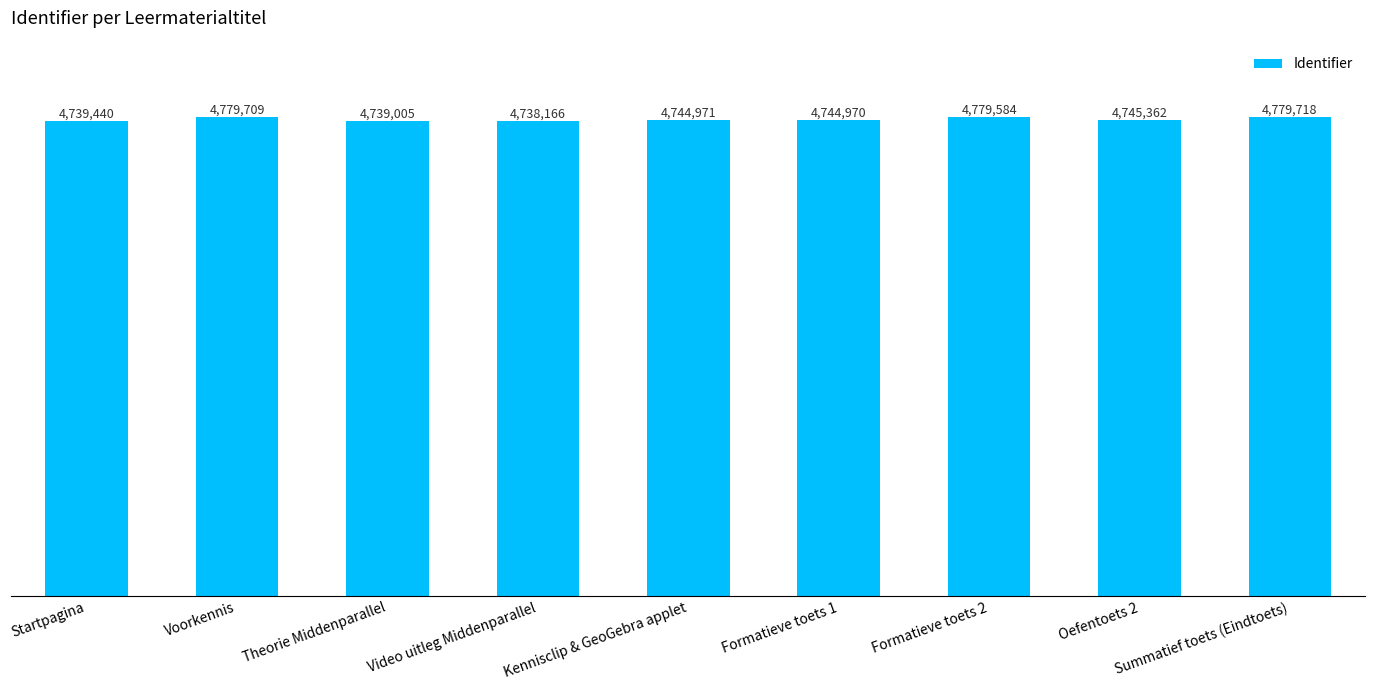

Does the chart contain any negative values?

No